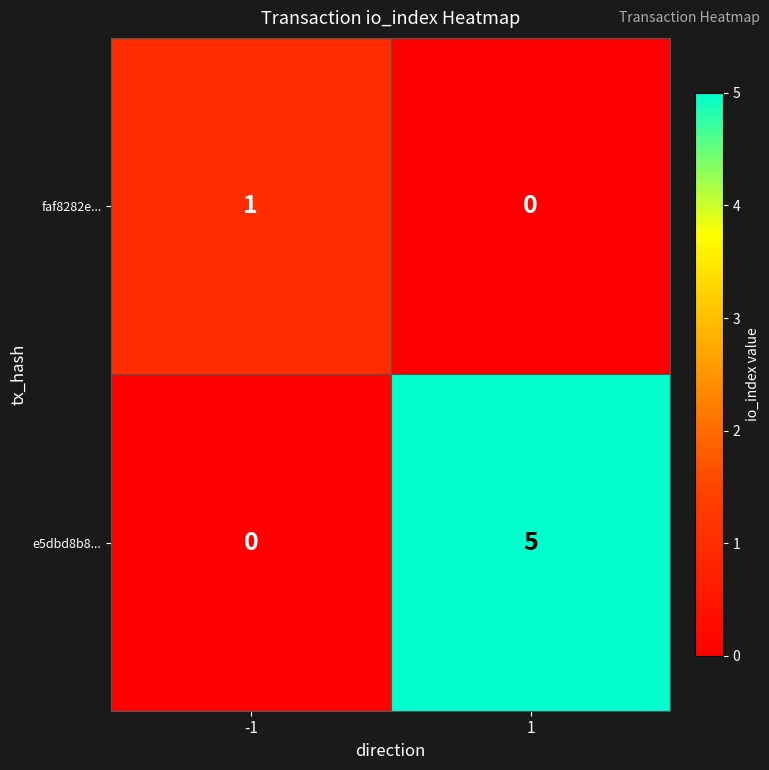

Which series has the largest total across all categories?

e5dbd8b8...